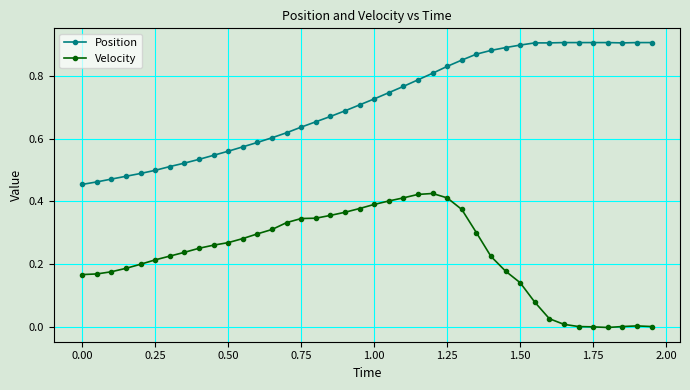

True or false: Position and Velocity cross at least once.

False